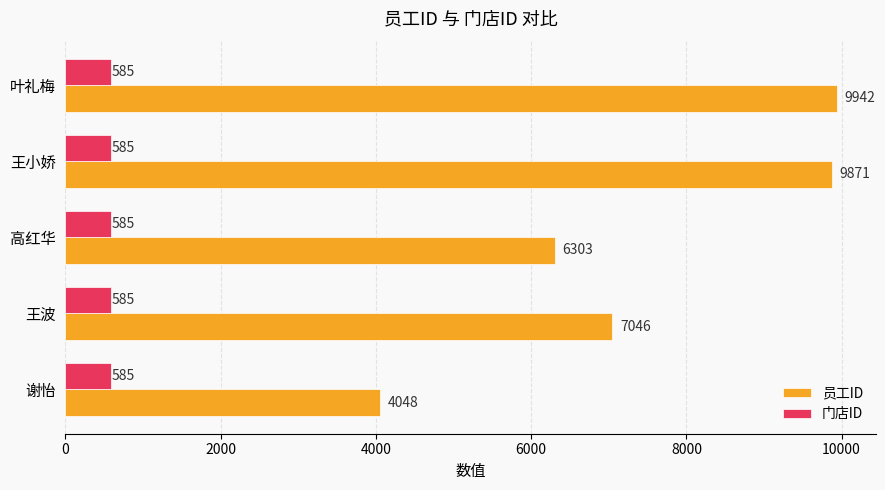

What is the greatest value displayed?

9942